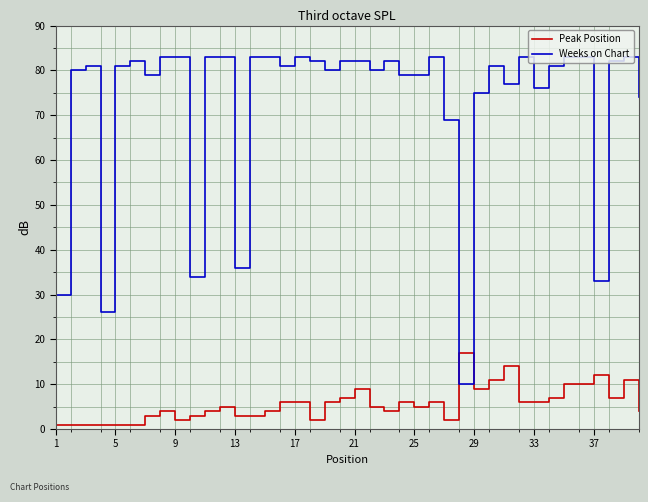

What is the sum of all Peak Position values?

225